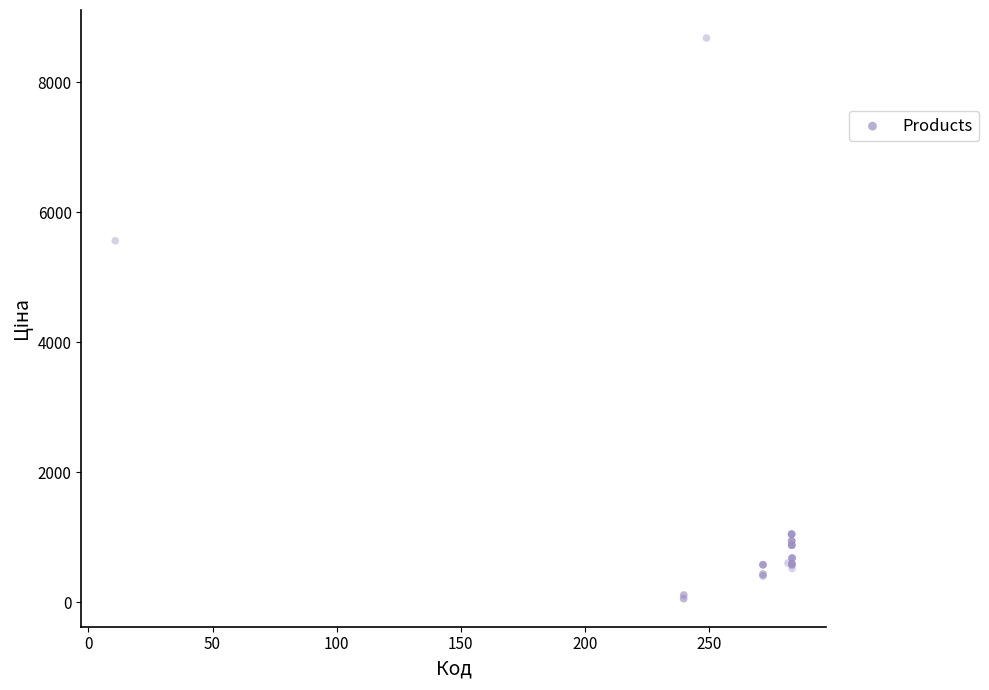

What Y value in the scatter plot is closest to 4367?

5560.3